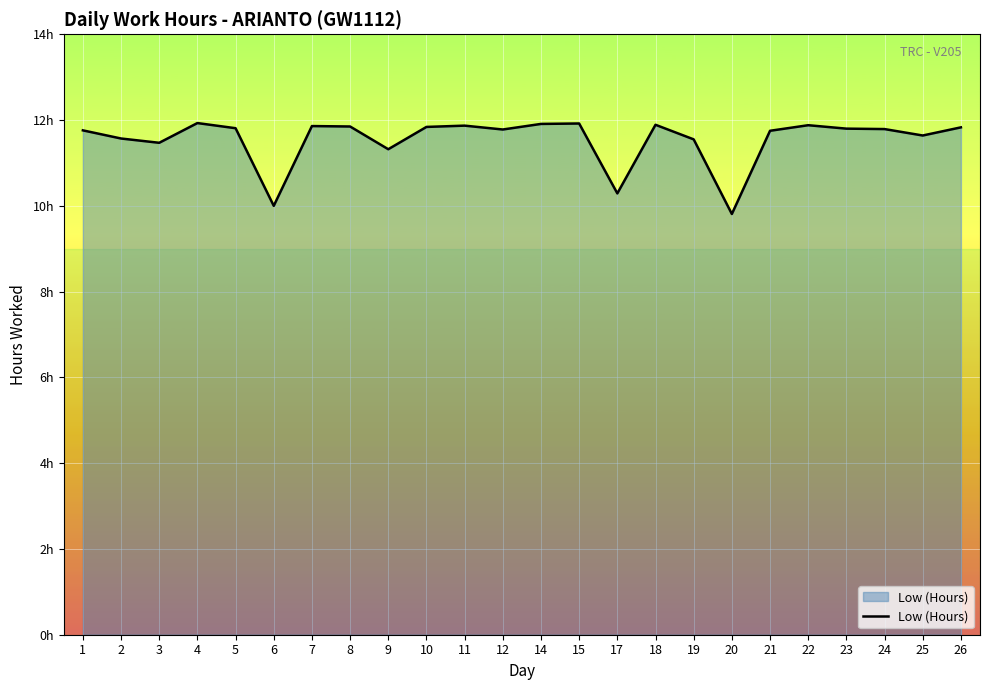

True or false: there are more than 2 points higher than both neighbors.

True